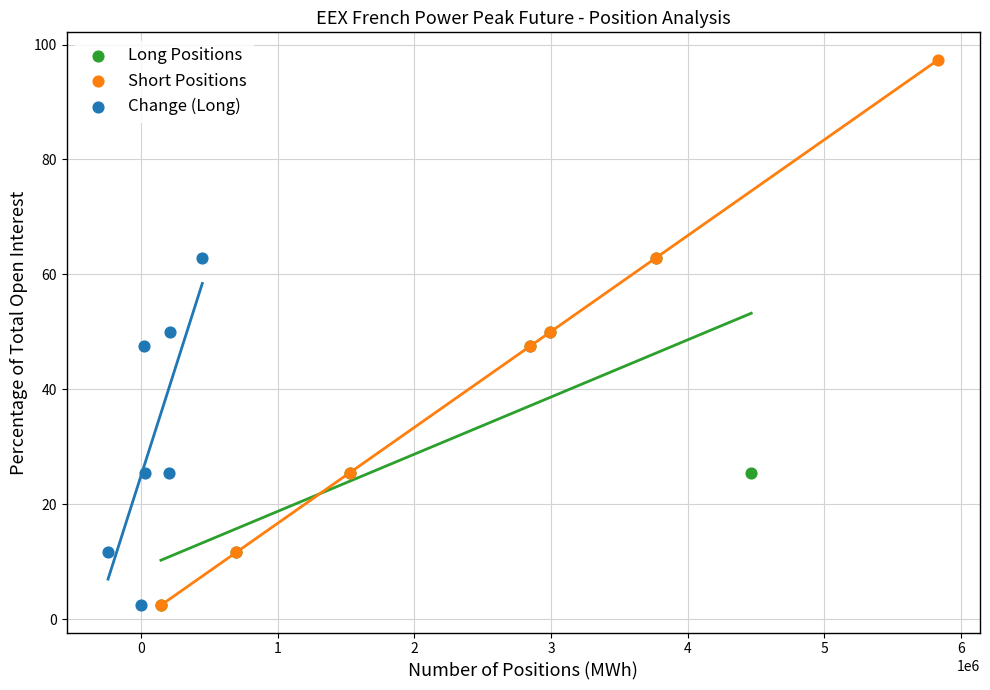

Which series has the widest spread of Y values?

Short Positions